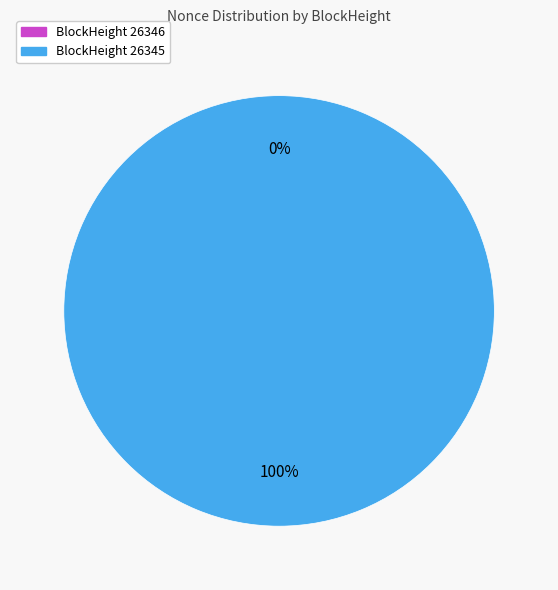

Combined, what portion of the pie is 26345 and 26346?

100.0%